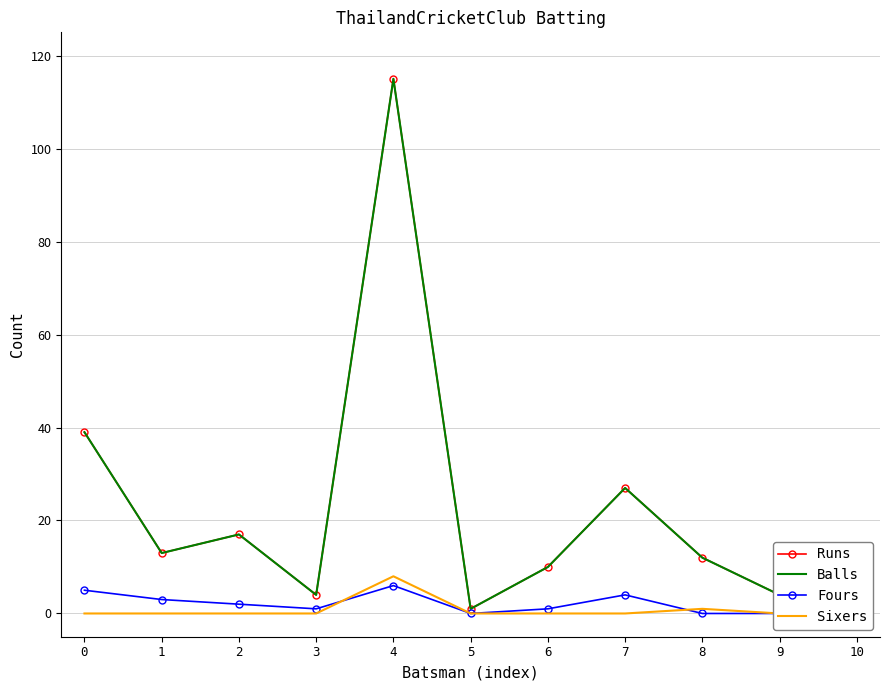

What is the value of the Runs point at the 3rd from the left?

17